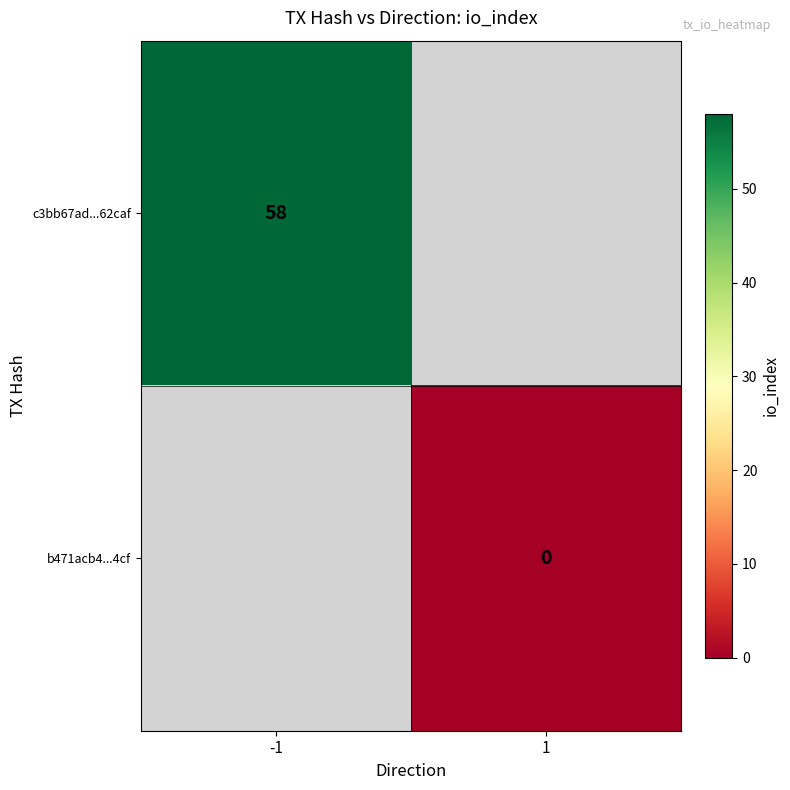

The c3bb67ad...62caf series shows 58 at -1. True or false?

True